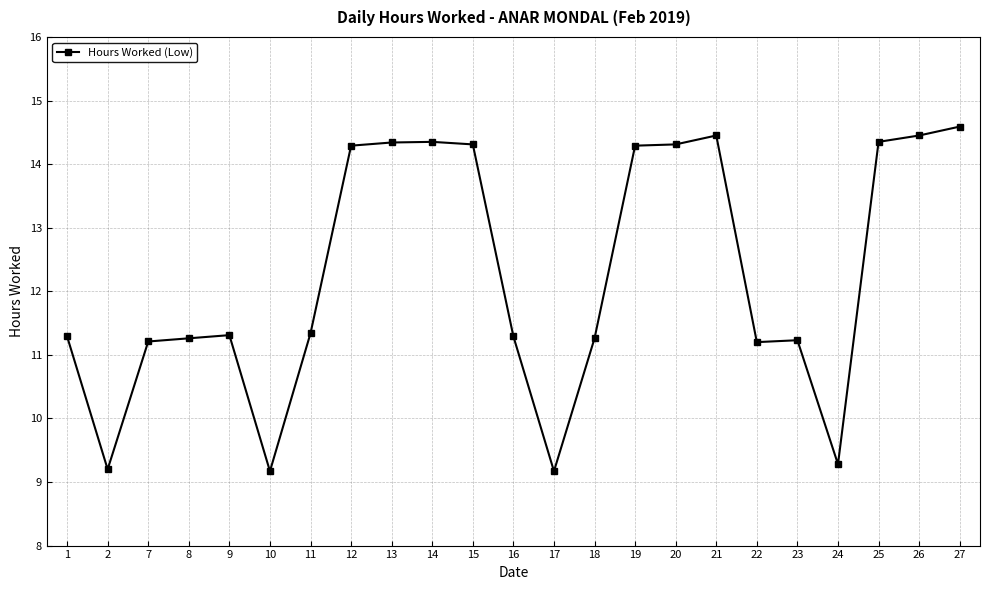

At which category does the data reach its first local valley?

2